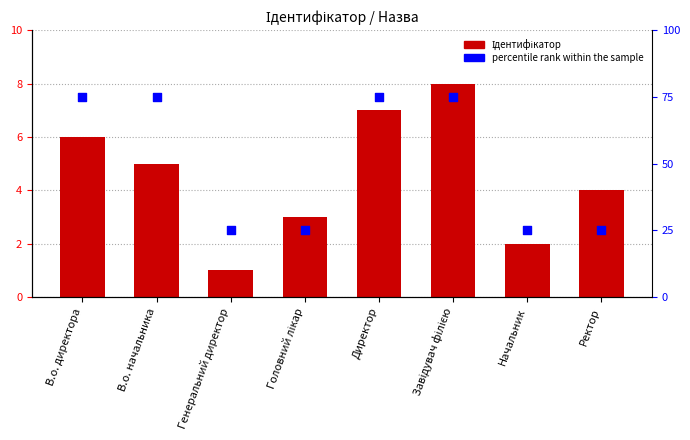

Is the value of Ідентифікатор at Начальник greater than the value of percentile rank within the sample at Завідувач філією?

No